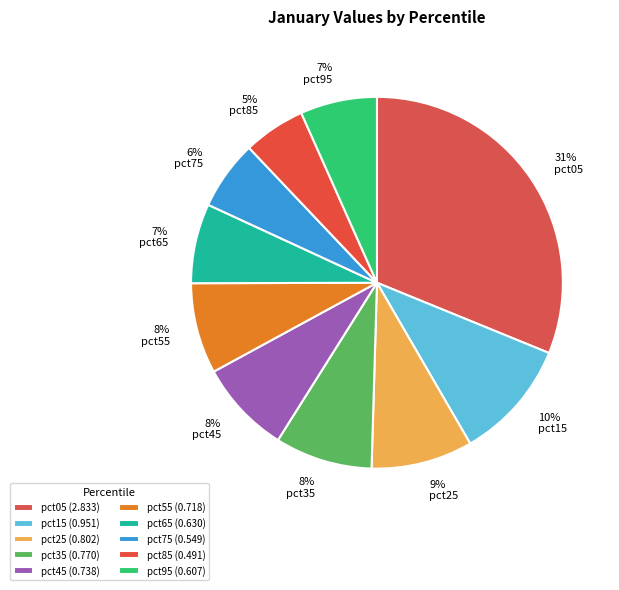

What percentage do pct65 and pct45 together represent?

15.1%